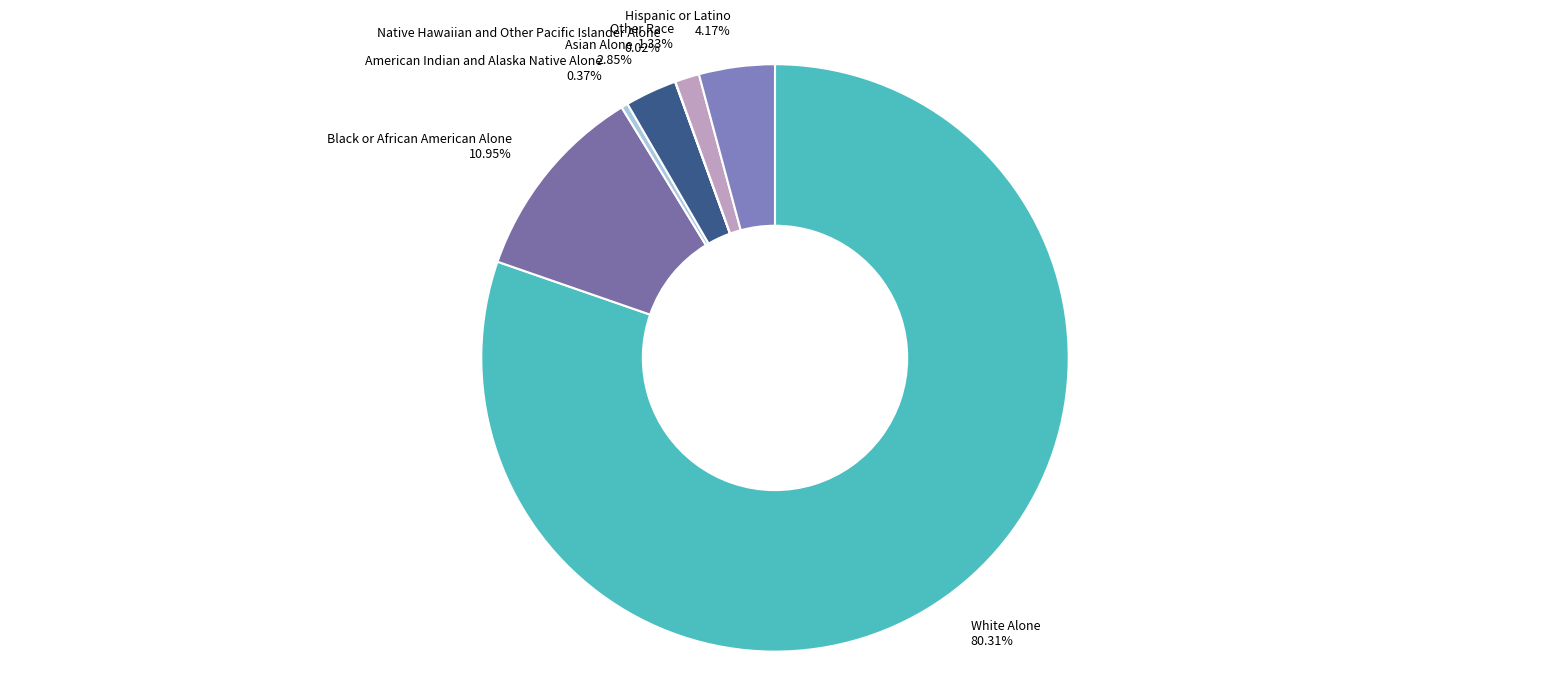

To the nearest percent, what is the difference between the Black or African American Alone and Hispanic or Latino slice percentages?

7%